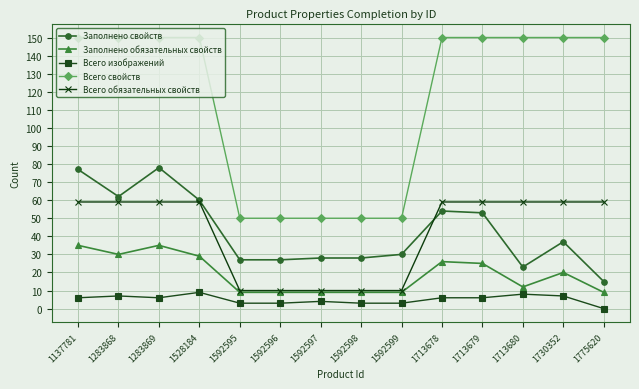

Read the Всего изображений value at 1528184.

9